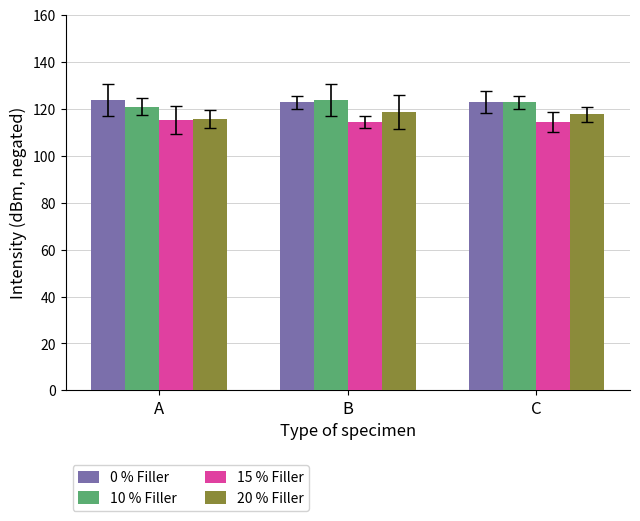

What is the total value across all series at A?

475.7